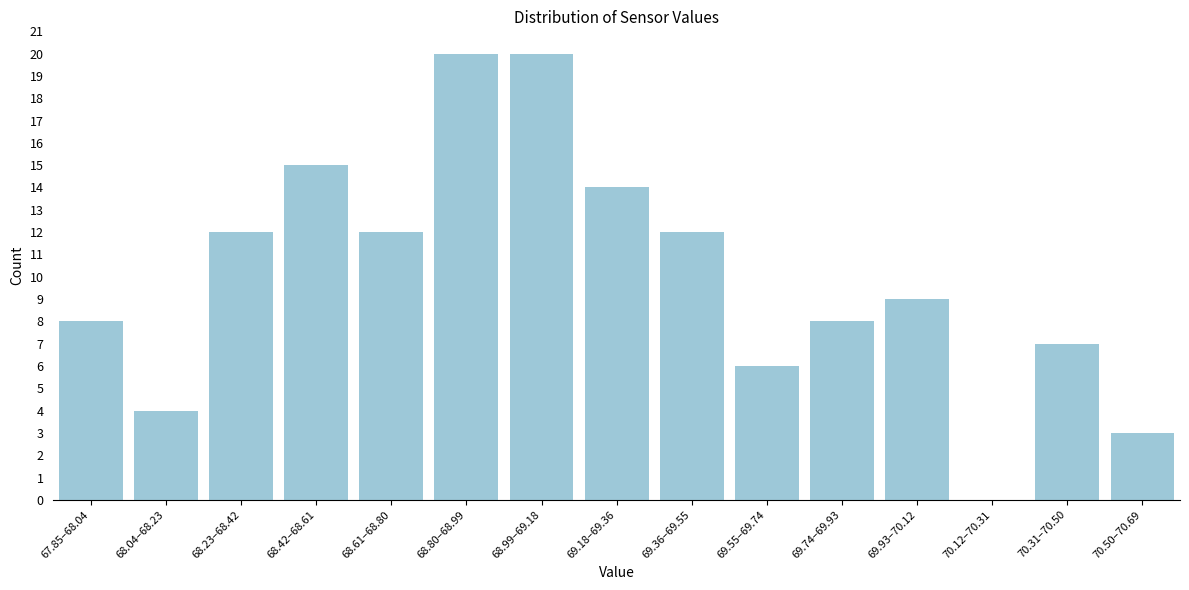

Reading left to right, extract all data points from this chart.

67.85–68.04=8	68.04–68.23=4	68.23–68.42=12	68.42–68.61=15	68.61–68.80=12	68.80–68.99=20	68.99–69.18=20	69.18–69.36=14	69.36–69.55=12	69.55–69.74=6	69.74–69.93=8	69.93–70.12=9	70.12–70.31=0	70.31–70.50=7	70.50–70.69=3